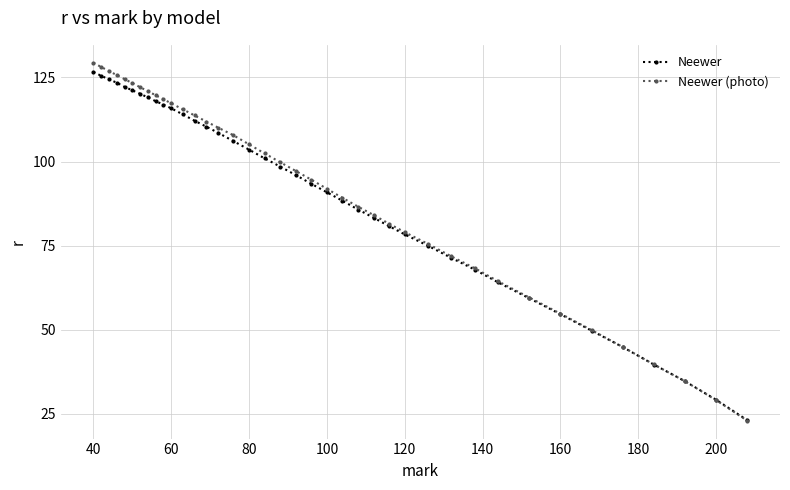

List the series in order of their overall mean, lowest first.

Neewer, Neewer (photo)